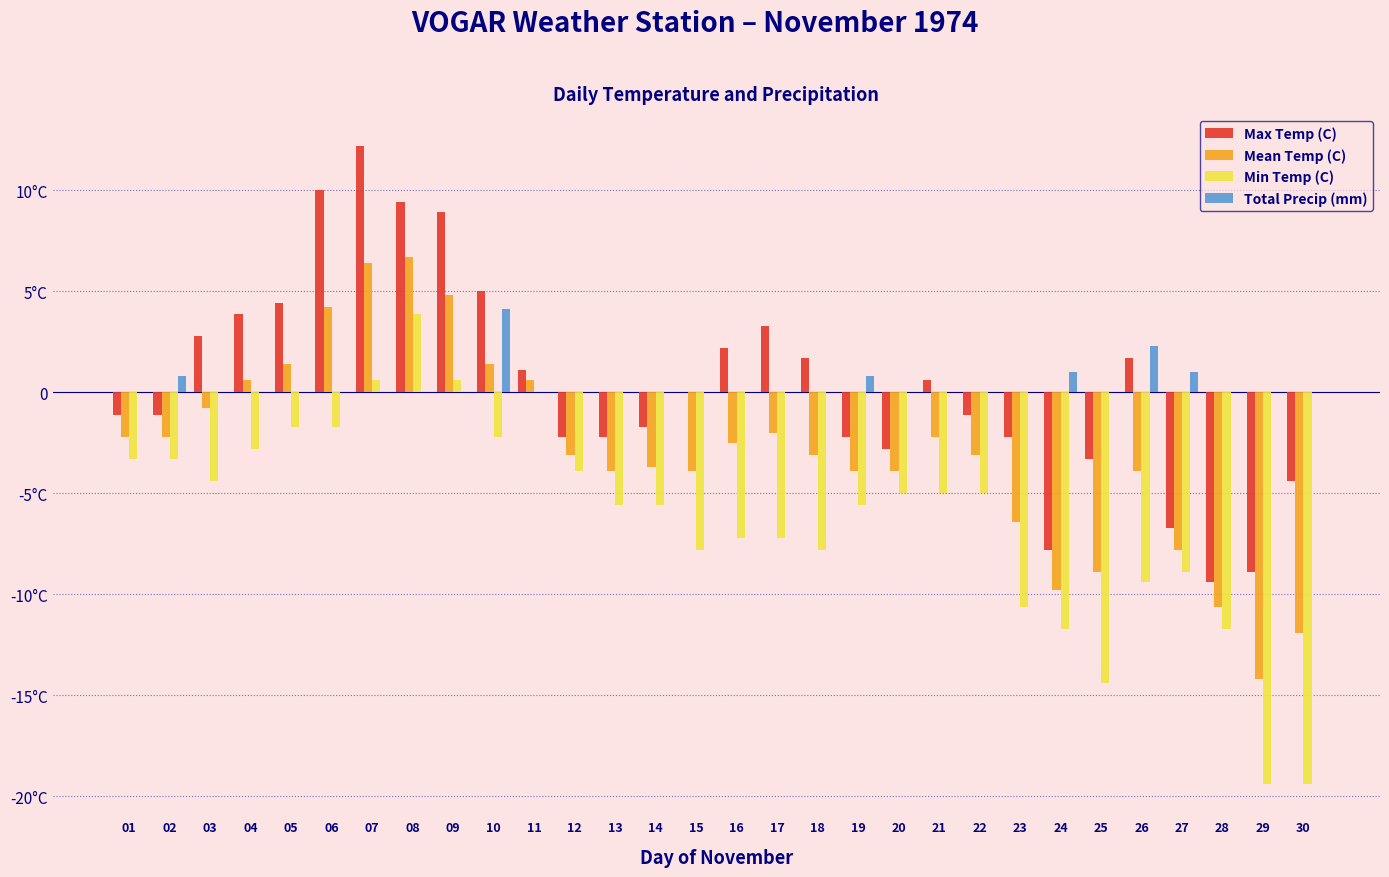

What is the value of the Max Temp (C) bar at the 23rd from the left?

-2.2